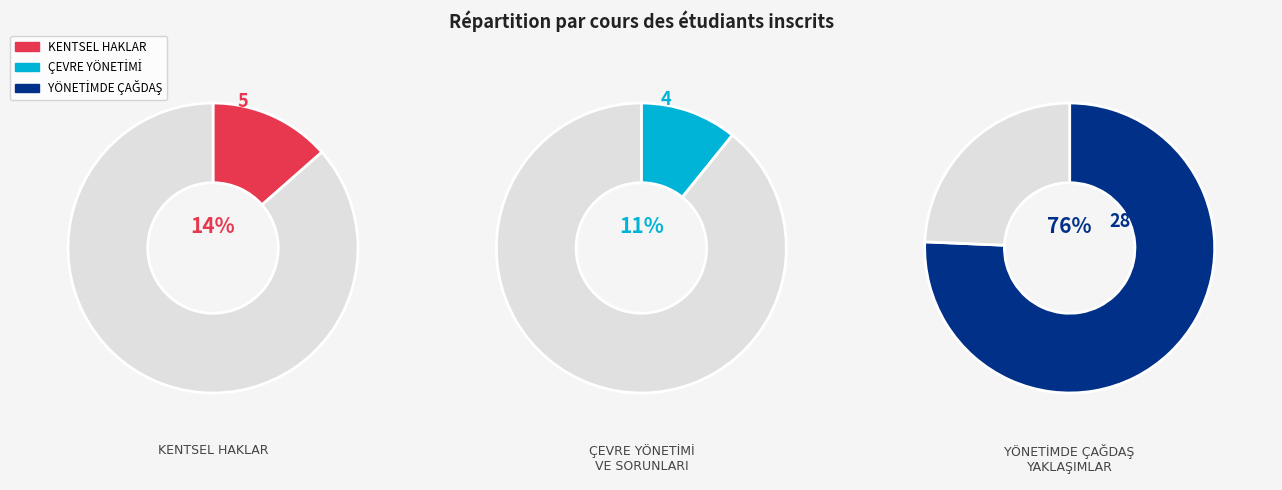

True or false: YÖNETİMDE ÇAĞDAŞ YAKLAŞIMLAR accounts for 84% of the total.

False